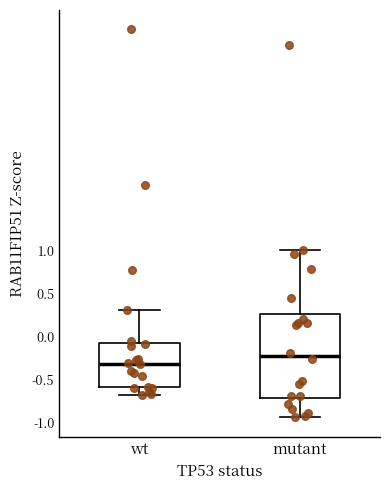

Reading left to right, transcribe this box plot: for each box, give where its median line is, the range the box spans, and where its two whiskers end, as read against the y-axis. The values are not printed on the chart, so give them approximately, as read against the axis.

wt: median -0.30, box -0.60 to -0.05, whiskers -0.70 to 0.30
mutant: median -0.20, box -0.70 to 0.25, whiskers -0.95 to 1.00